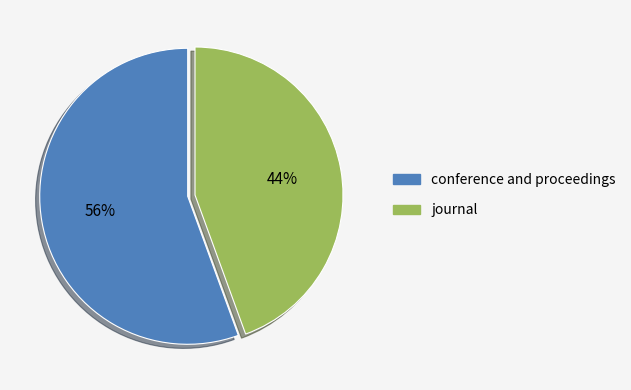

Is the sum of journal and conference and proceedings greater than half?

Yes